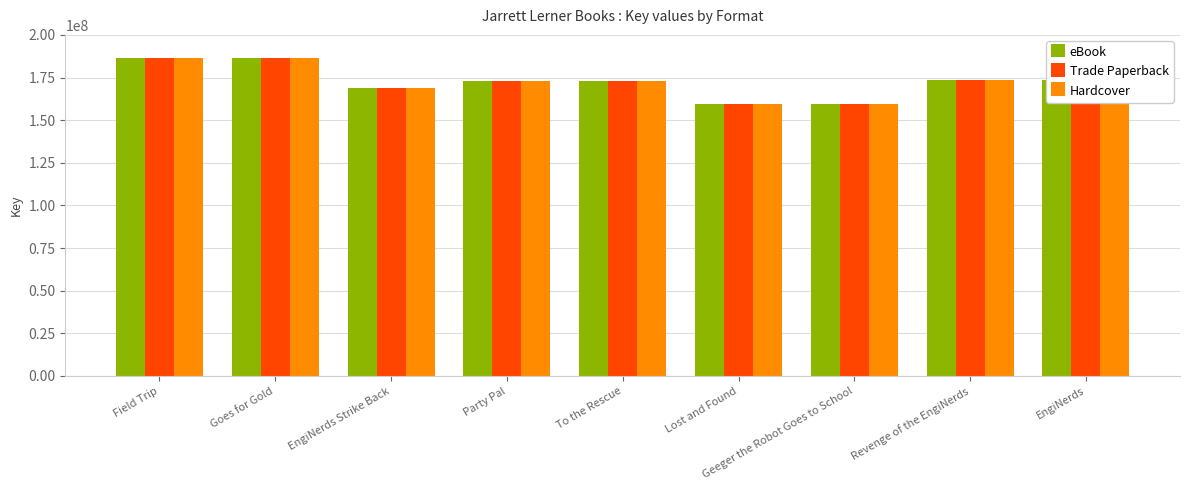

What is the highest value of the Hardcover series?

186330821